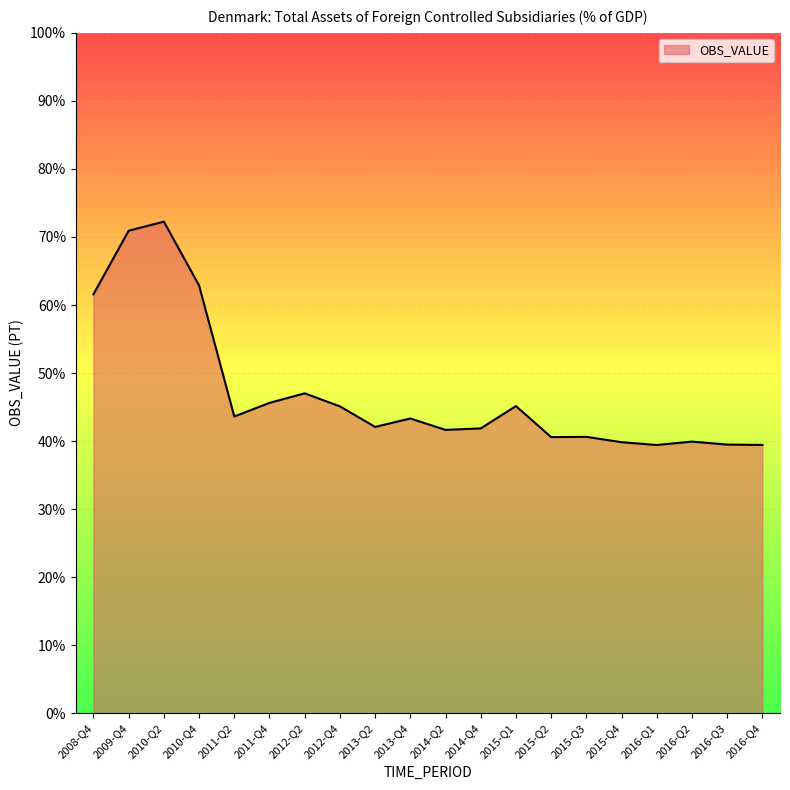

What position from the right is 2011-Q2?

16